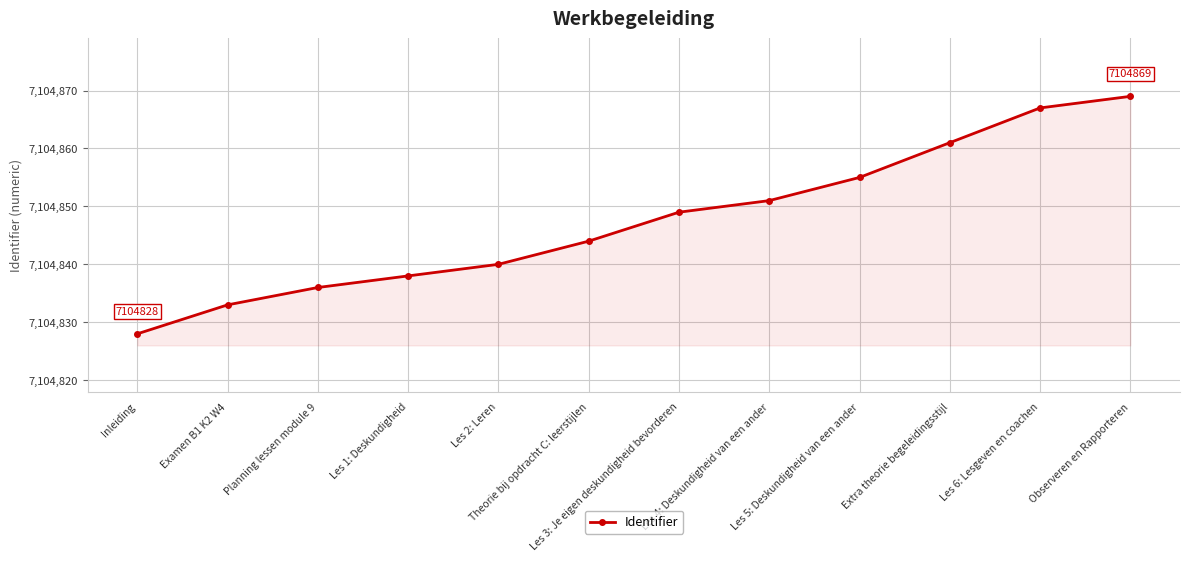

What is the value of the 4th point from the left?

7104838